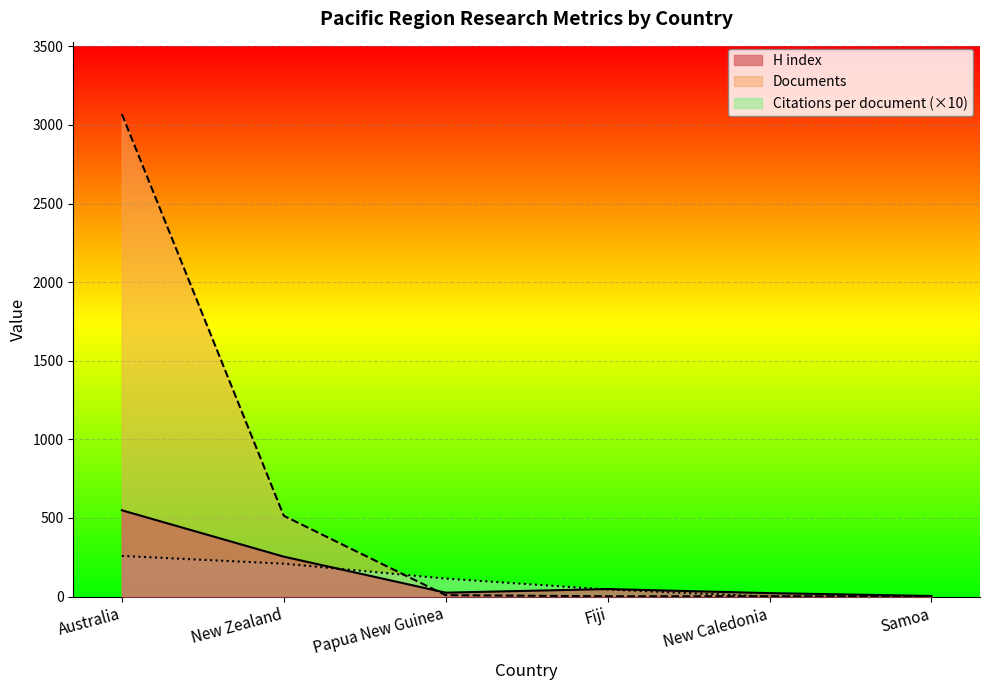

Which series has the largest range (max minus min)?

Documents